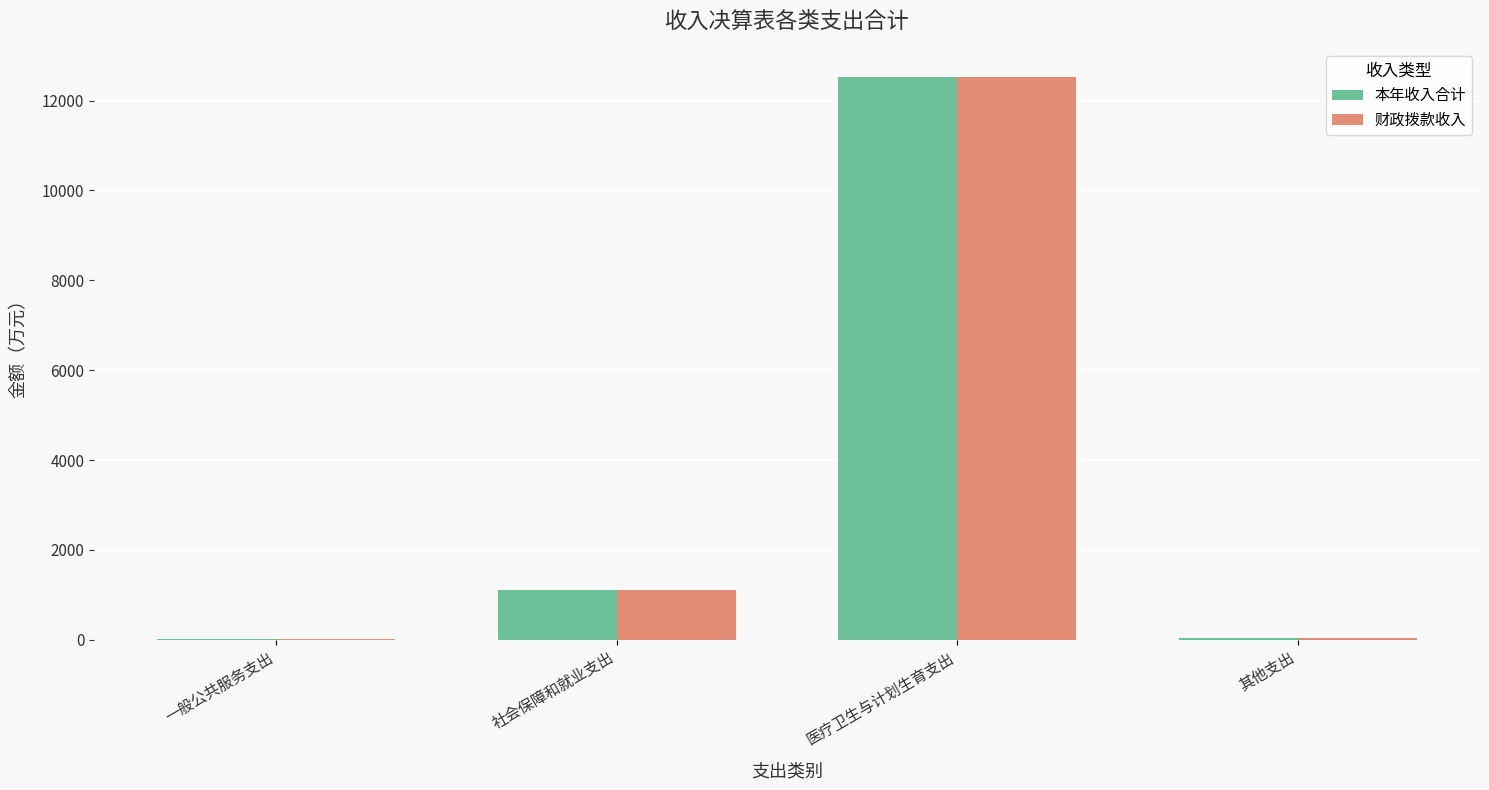

At which category is the sum across all series the highest?

医疗卫生与计划生育支出